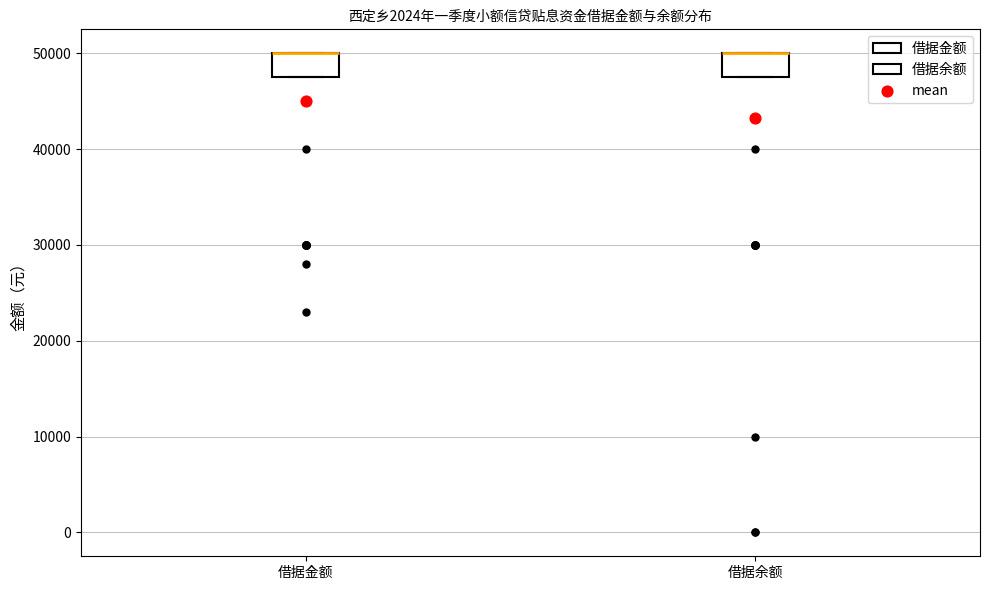

Reading left to right, read every box against the y-axis: the position of its median line, the range the box covers, and the ends of its whiskers. The values are not printed on the chart, so give them approximately, as read against the axis.

借据金额: median 50000 (drawn on the box's upper edge), box 48000 to 50000, whiskers 48000 to 50000
借据余额: median 50000 (drawn on the box's upper edge), box 48000 to 50000, whiskers 48000 to 50000